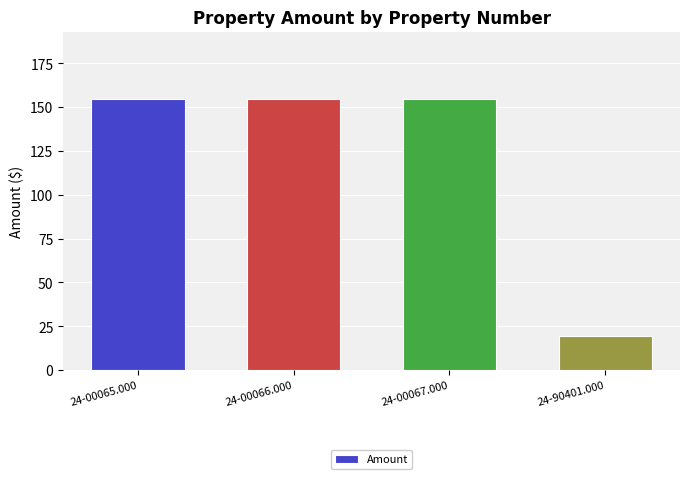

What position from the left is 24-00065.000?

1